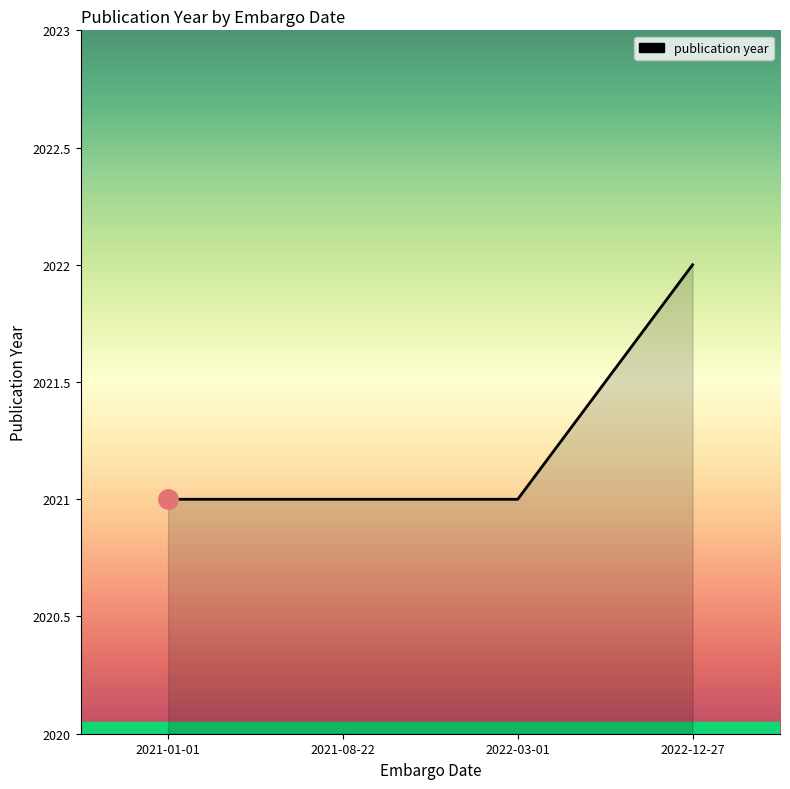

How many lines are shown in the chart?

1